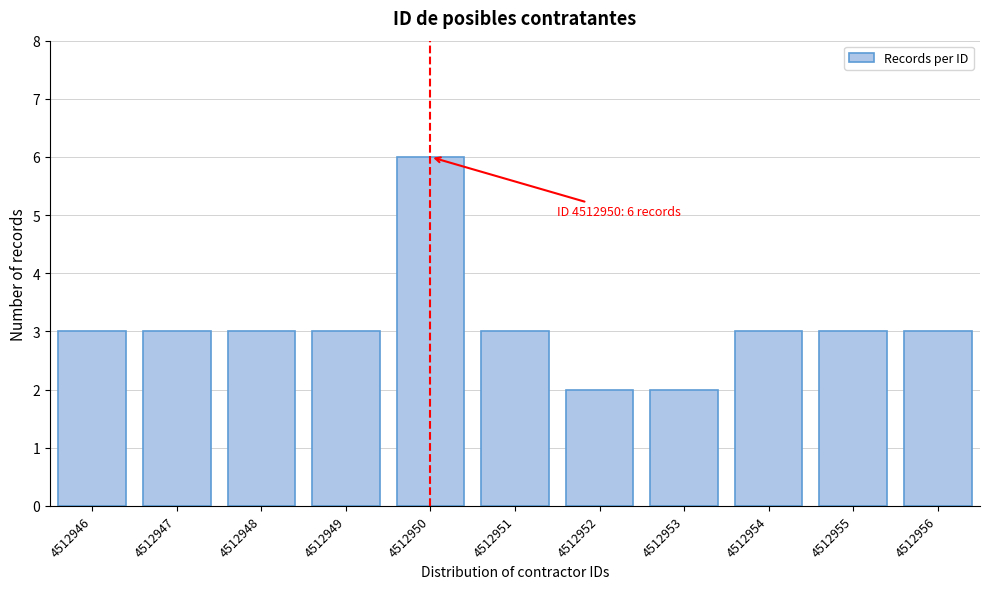

Reading left to right, transcribe all the data shown in this chart.

4512946=3	4512947=3	4512948=3	4512949=3	4512950=6	4512951=3	4512952=2	4512953=2	4512954=3	4512955=3	4512956=3